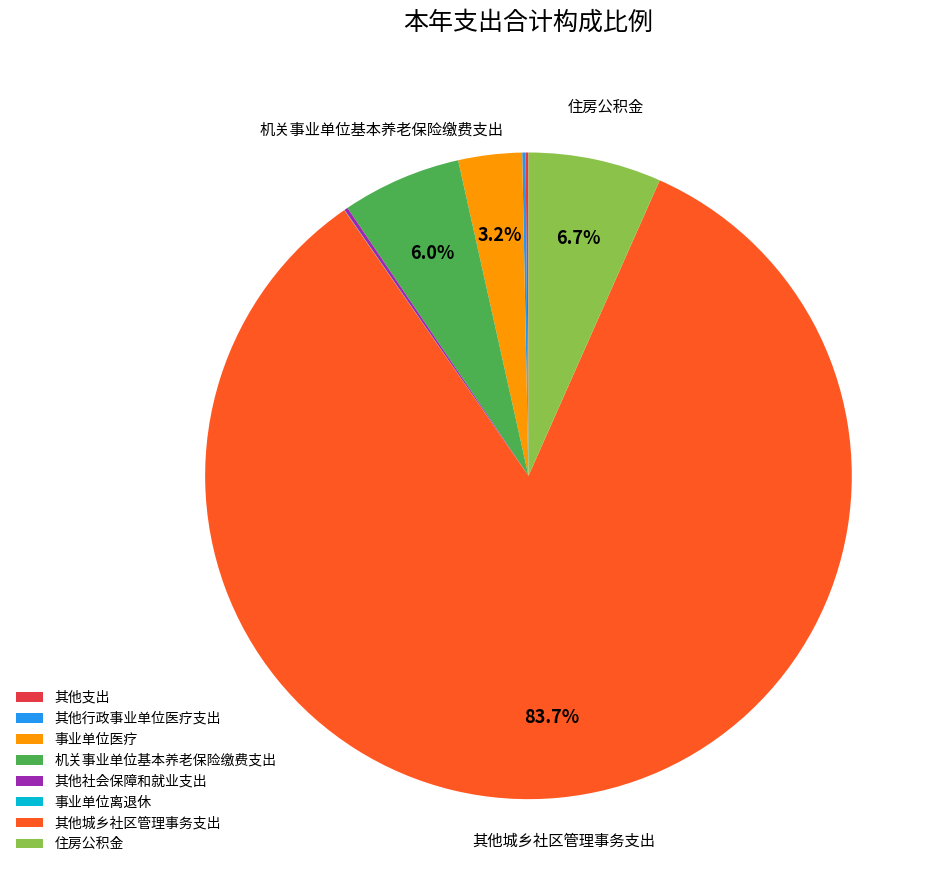

Approximately how many times larger is the value at 住房公积金 compared to 事业单位医疗?

2.1